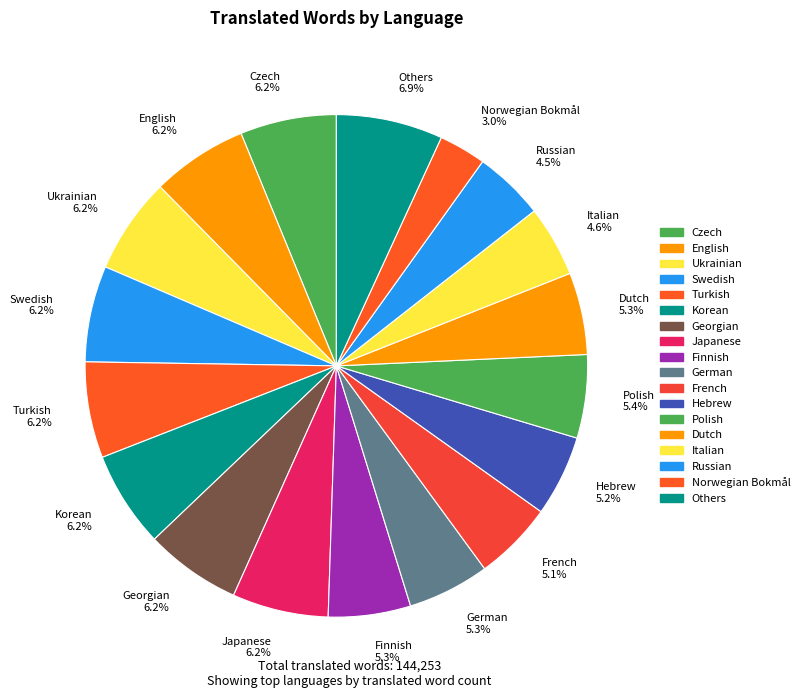

What percentage is NOT represented by German 5.3%?

94.7%